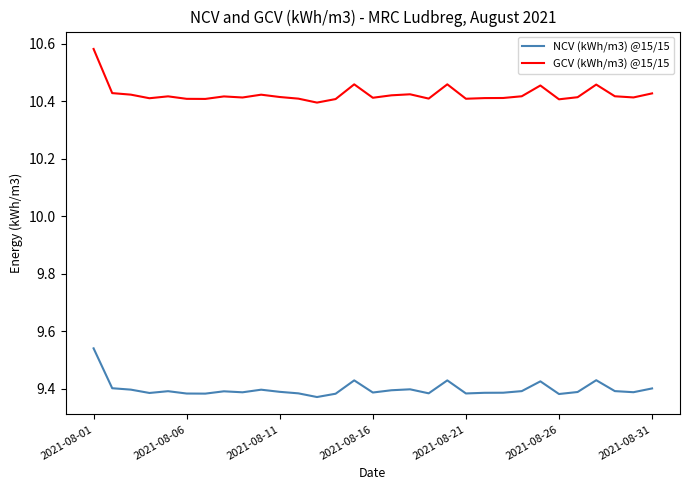

True or false: NCV (kWh/m3) @15/15 and GCV (kWh/m3) @15/15 cross at least once.

False